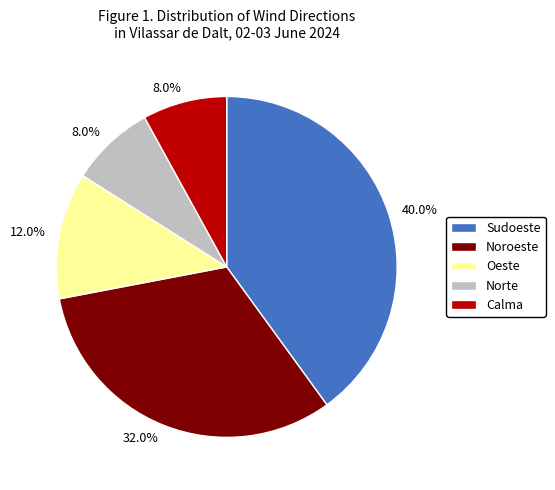

Do Calma and Sudoeste together represent more than half of the pie?

No